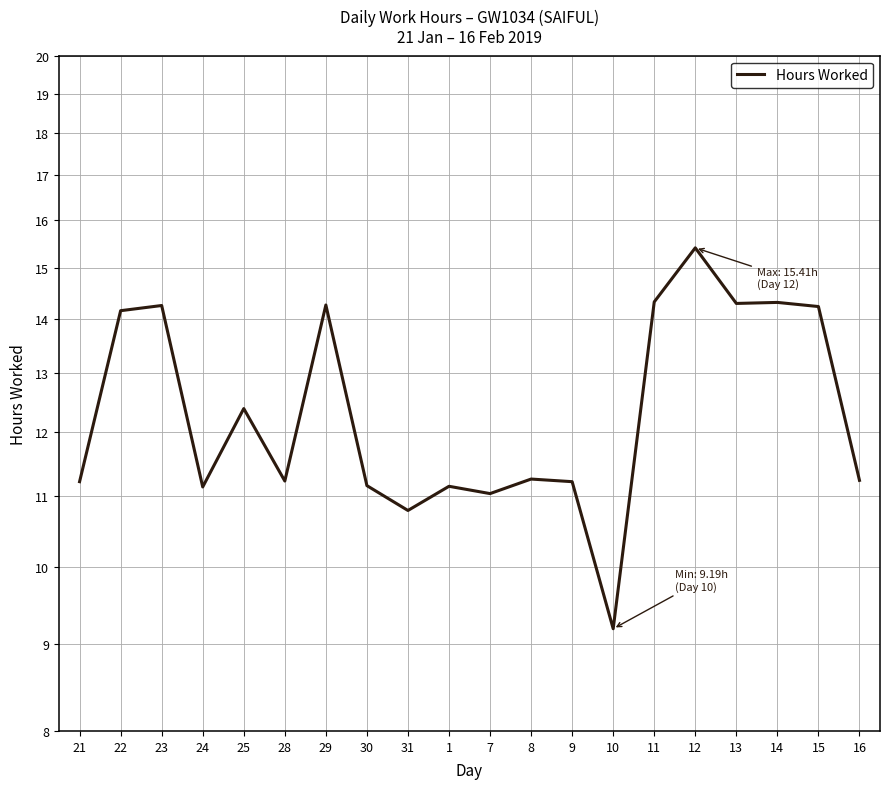

Is this an area chart (filled region under the line)?

No